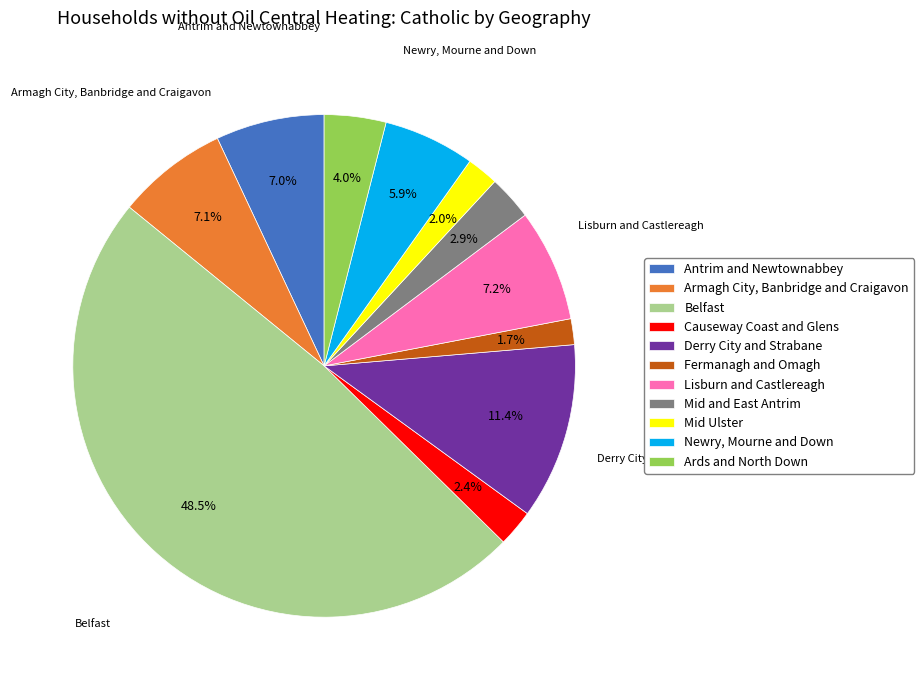

To the nearest percent, what is the difference between the Derry City and Strabane and Mid Ulster slice percentages?

9%